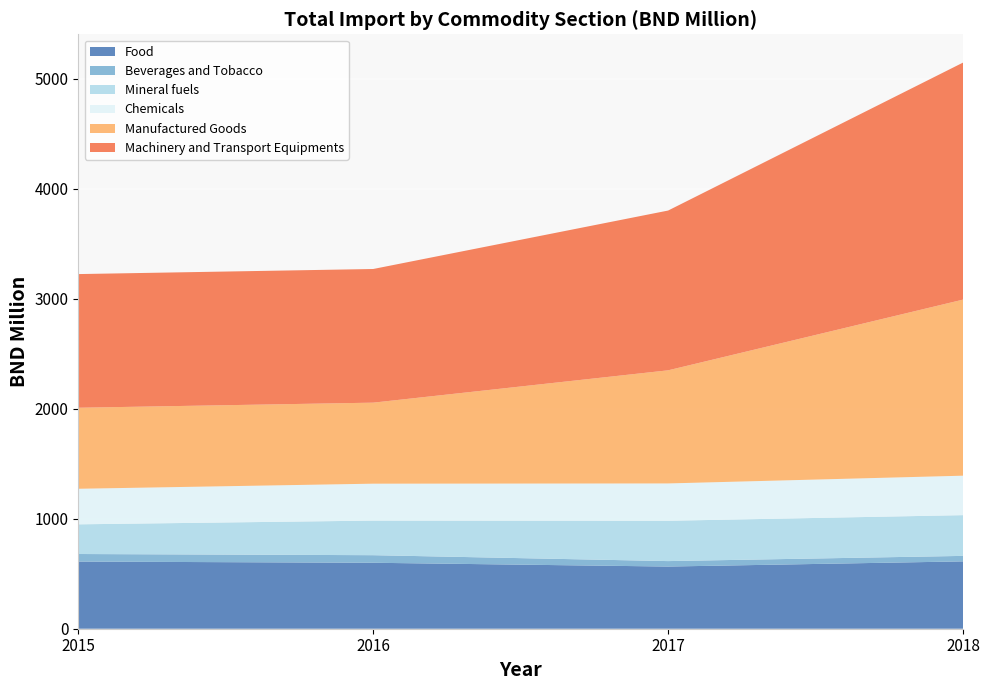

What is the minimum value for Food?

565.1